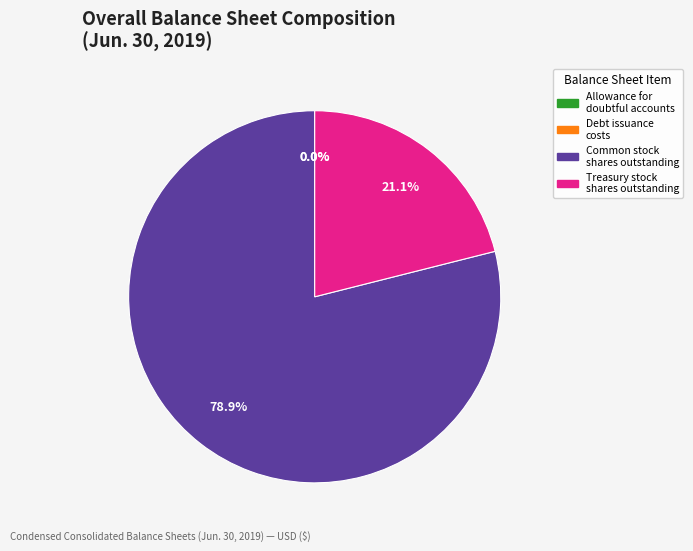

To the nearest percent, what is the average slice percentage?

25%